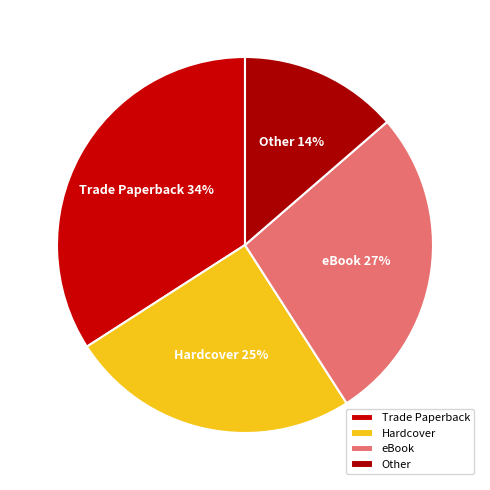

To the nearest percent, what is the combined percentage of Other and Hardcover?

39%